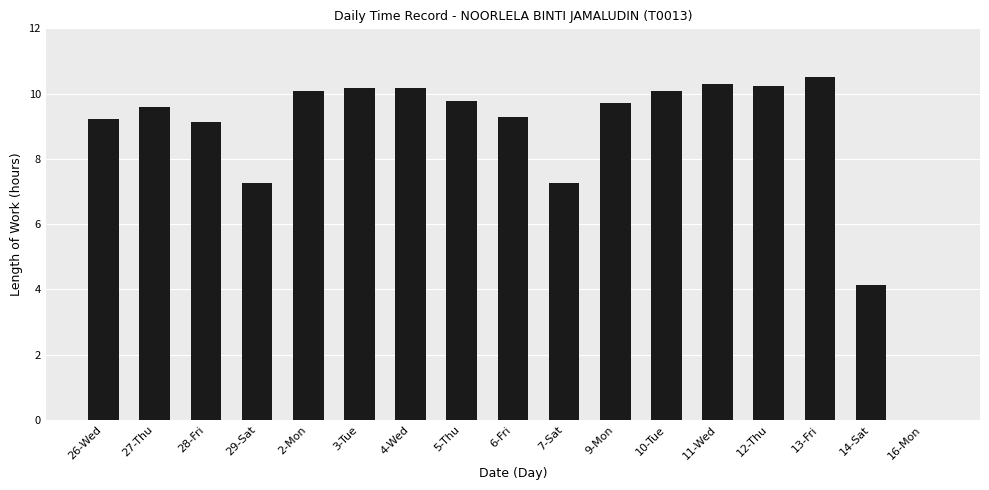

At which label does the data first exceed 9?

26-Wed